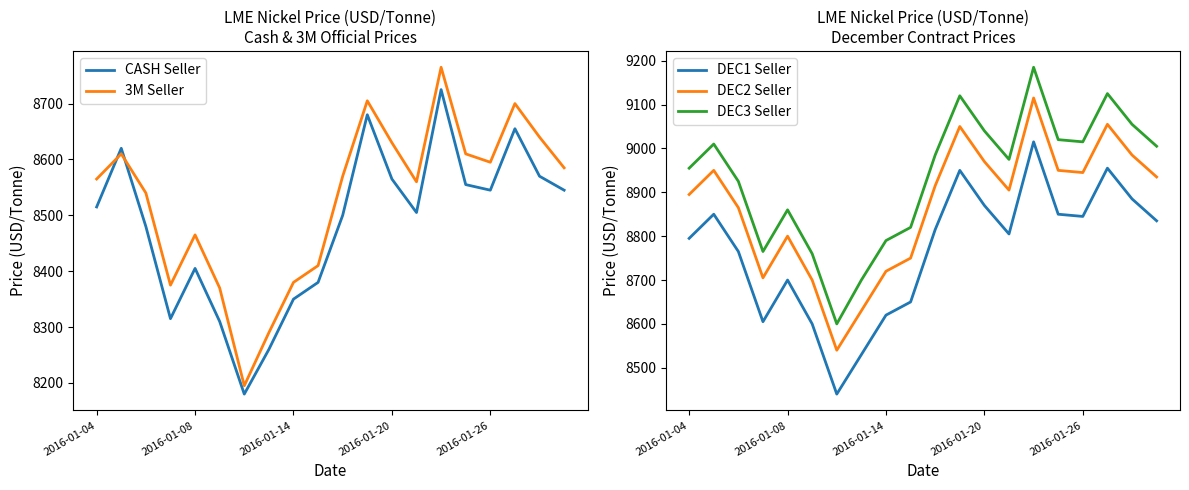

How many times do CASH Seller and 3M Seller cross each other?

2